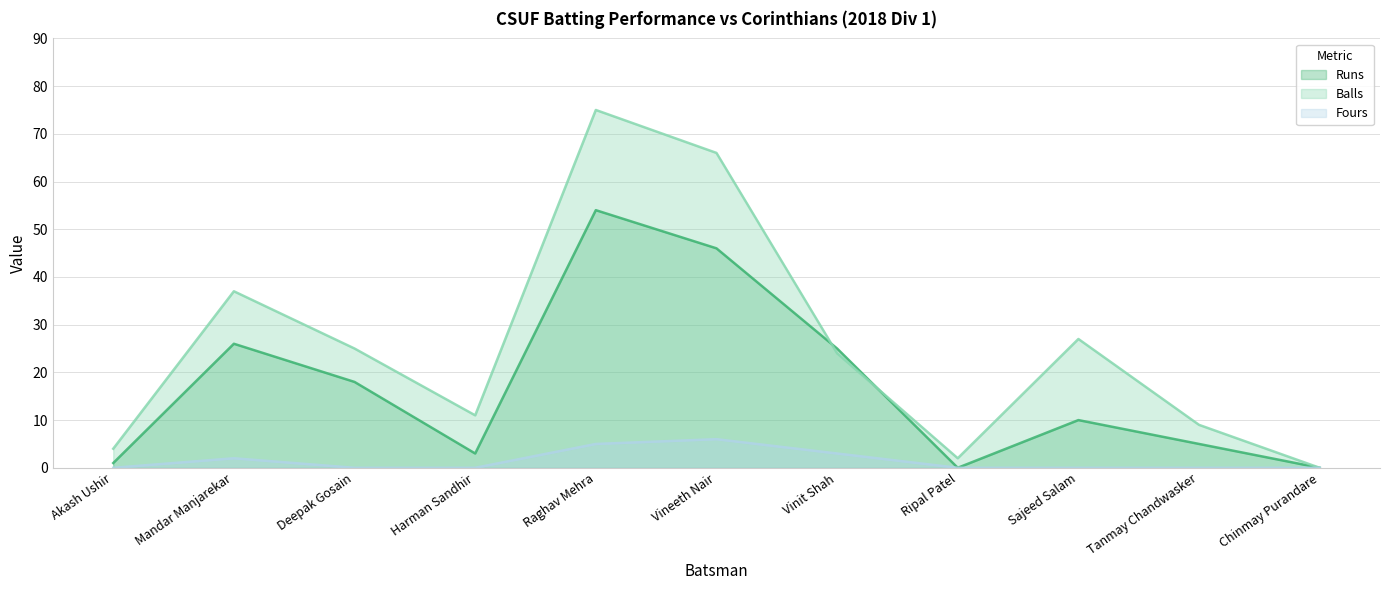

Where is Fours nearest to the value 3?

Vinit Shah